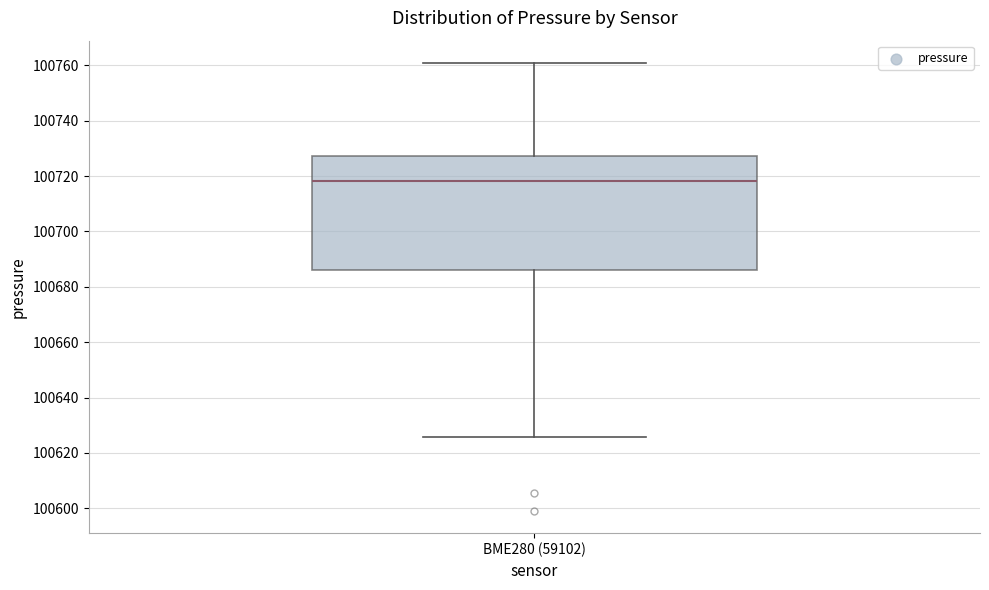

Read this box plot against the y-axis: the position of the median line, the range covered by the box, and the ends of both whiskers. The values are not printed on the chart, so give them approximately, as read against the axis.

median 100718, box 100686 to 100728, whiskers 100626 to 100760